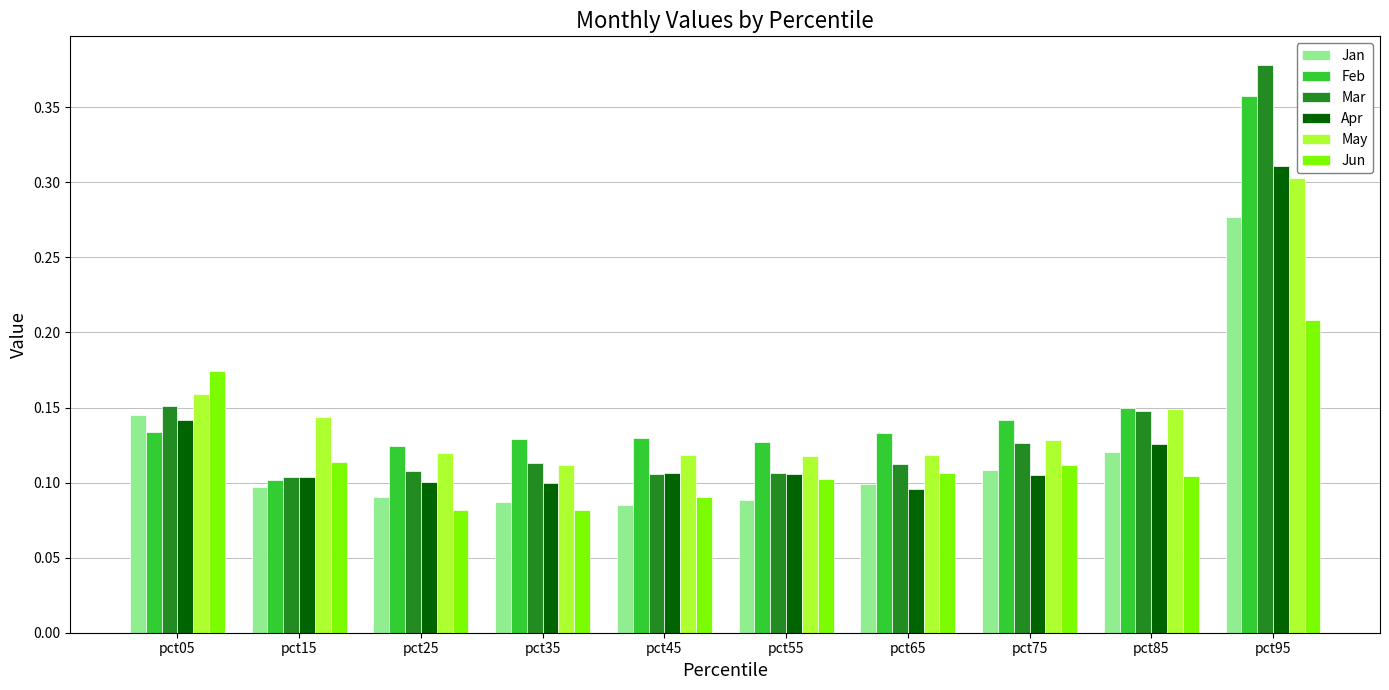

Which series has the widest spread of values?

Mar